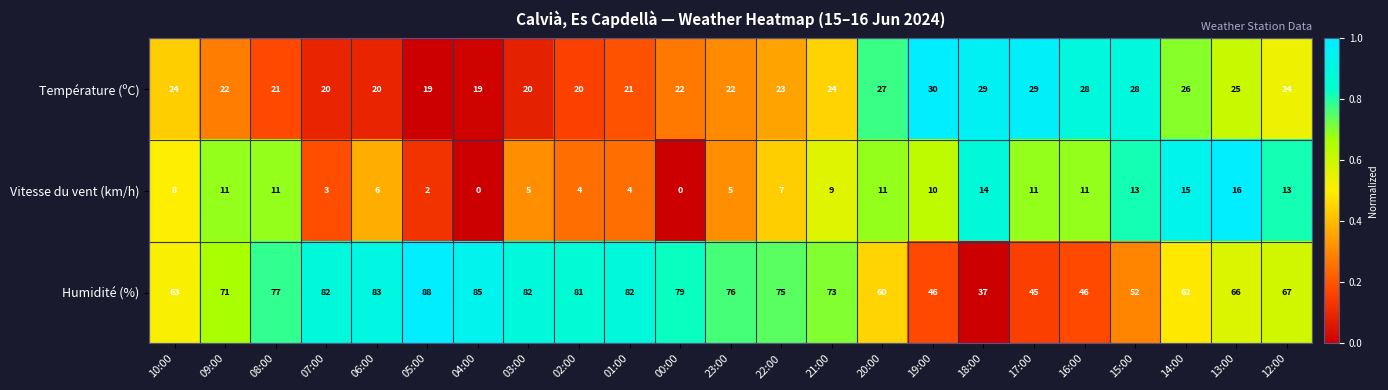

At which label does Humidité (%) reach its peak?

05:00